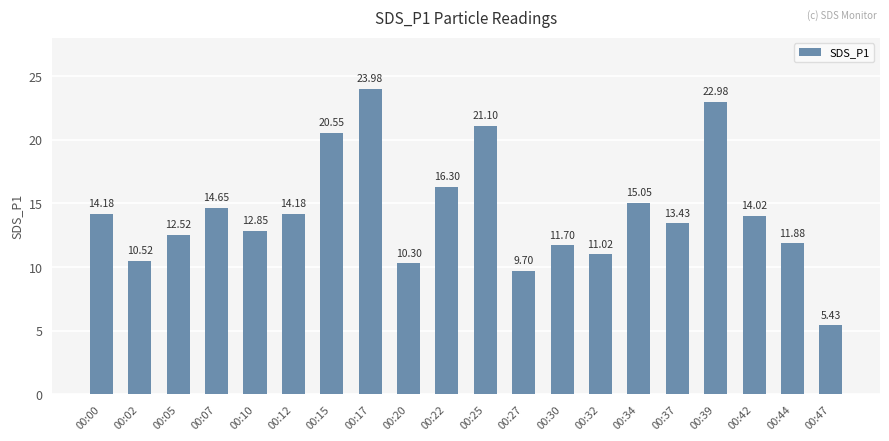

What is the sum of the values at 00:17 and 00:00?

38.2